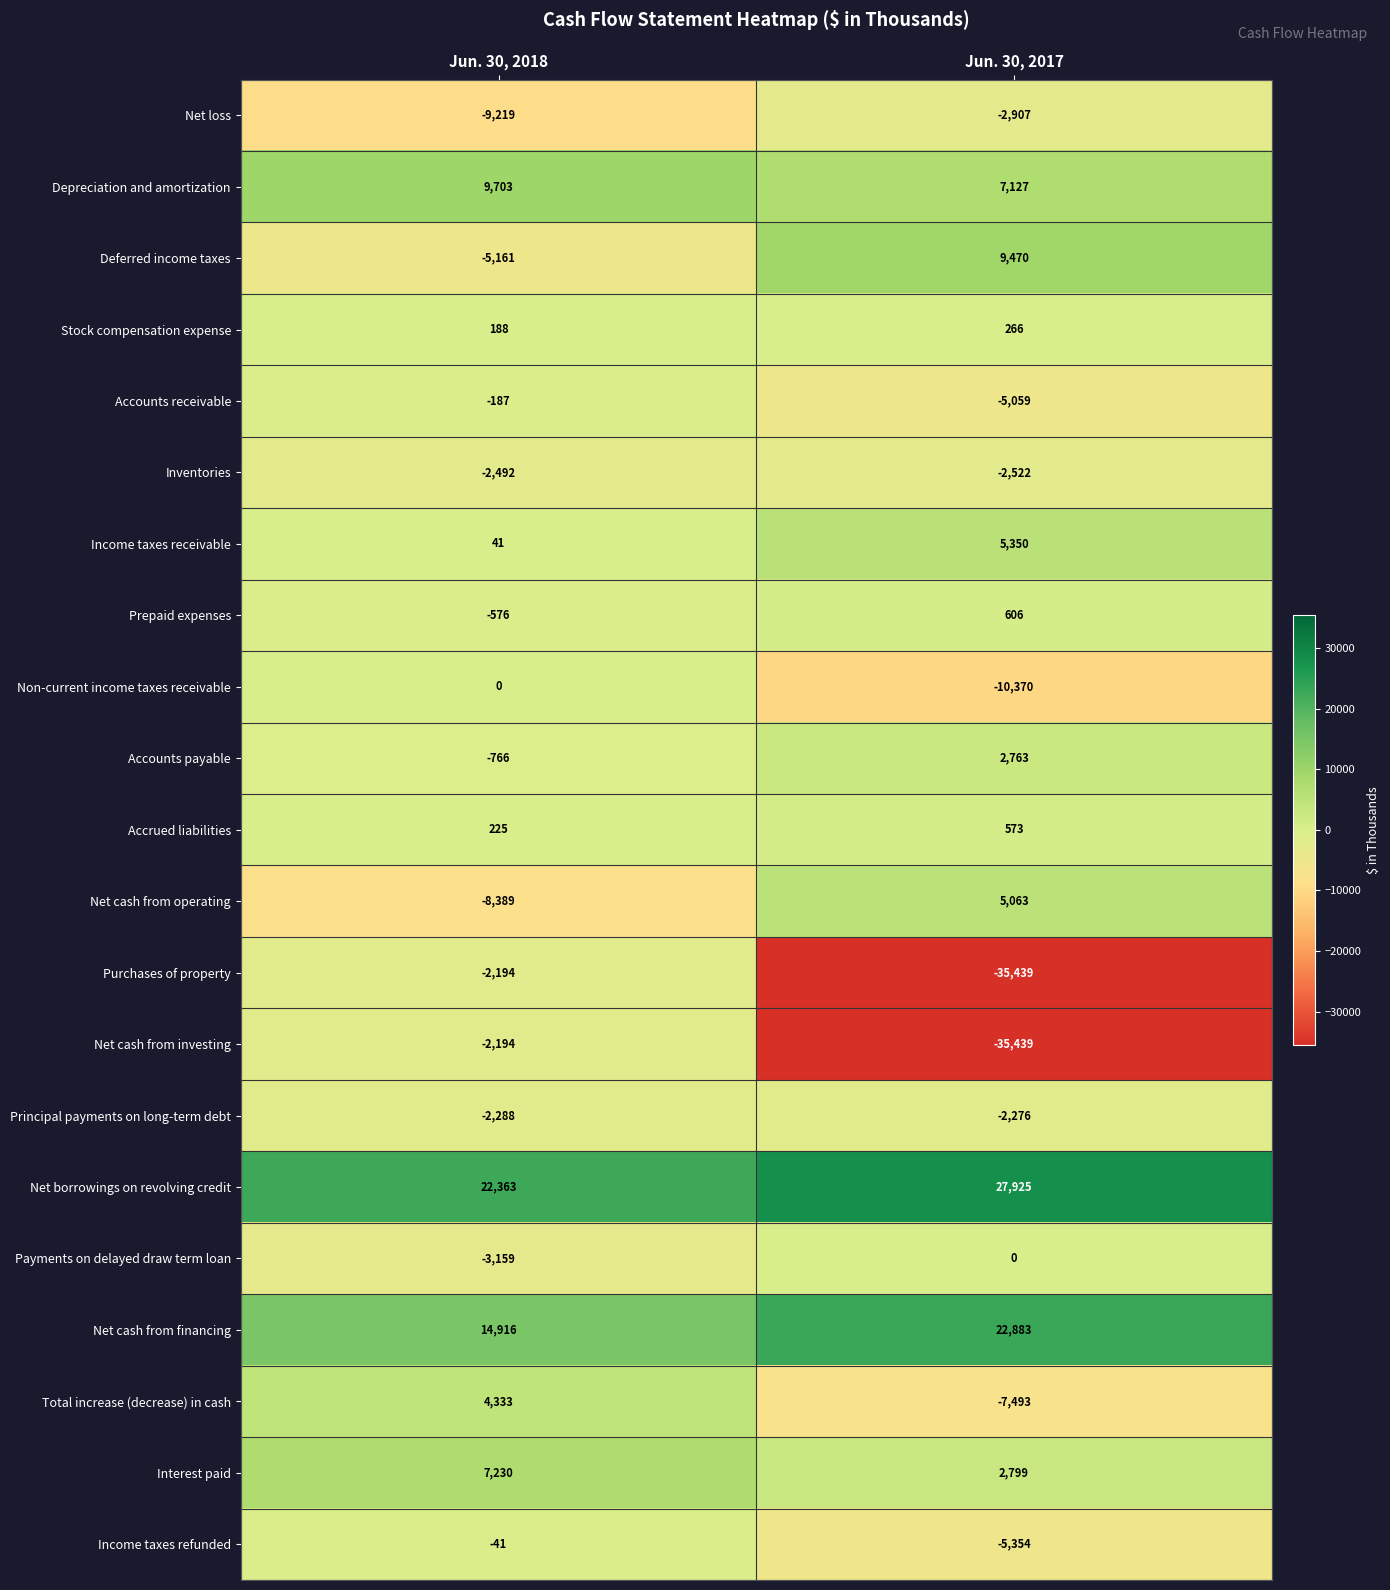

At how many categories does at least one series exceed 9929?

2